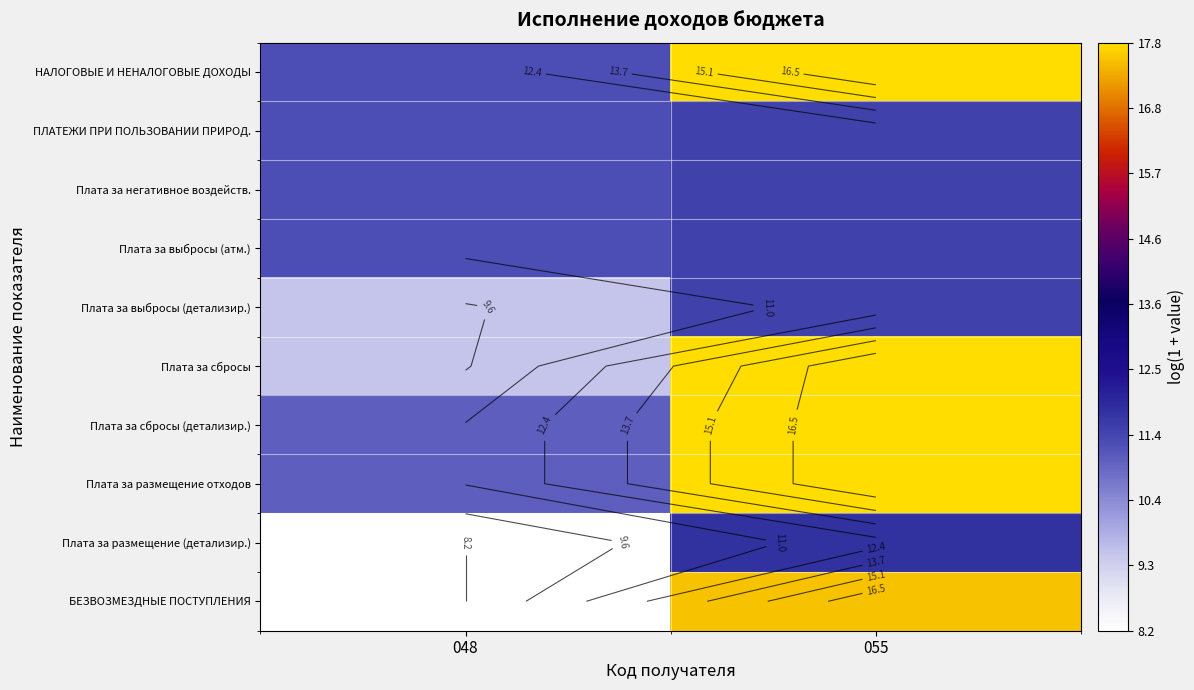

What is the total value across all series at 048?

102.7